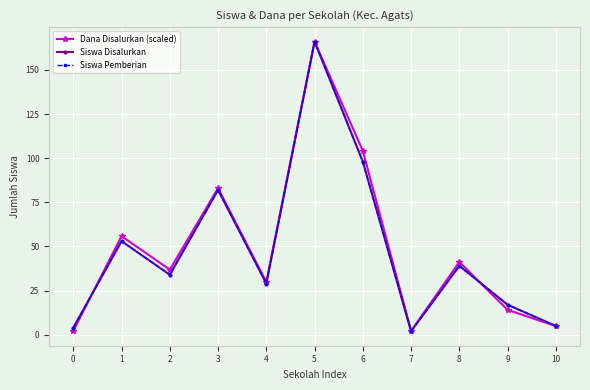

At which category is the sum across all series the highest?

5